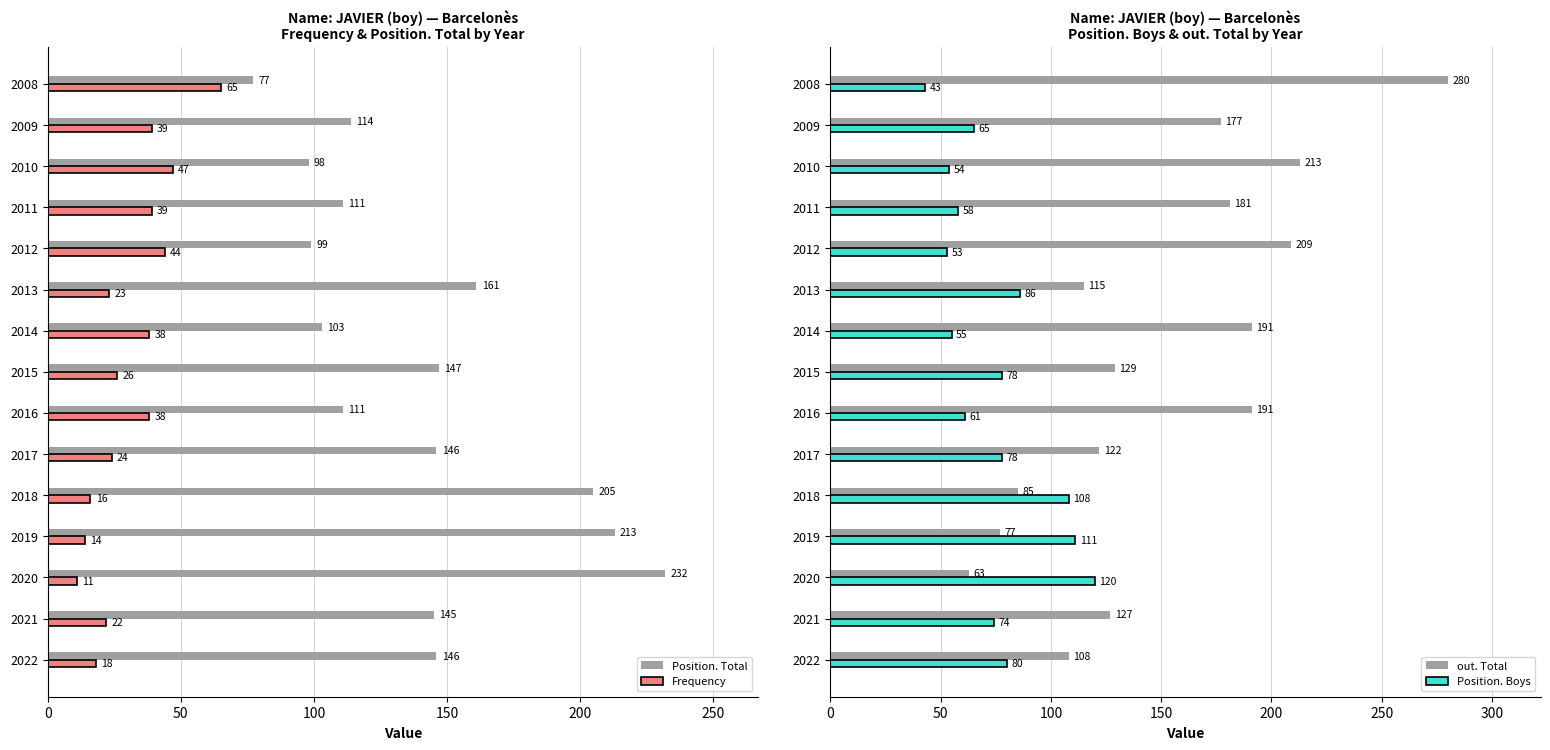

At which label is Position. Total closest to 154?

2015